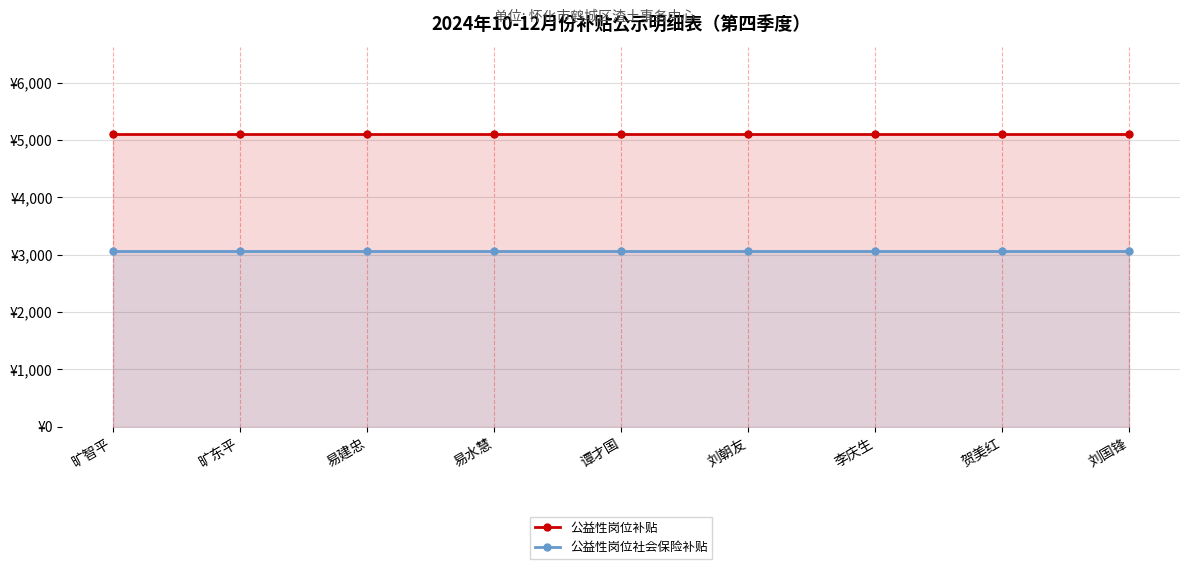

What is the label of the 3rd point from the left?

易建忠